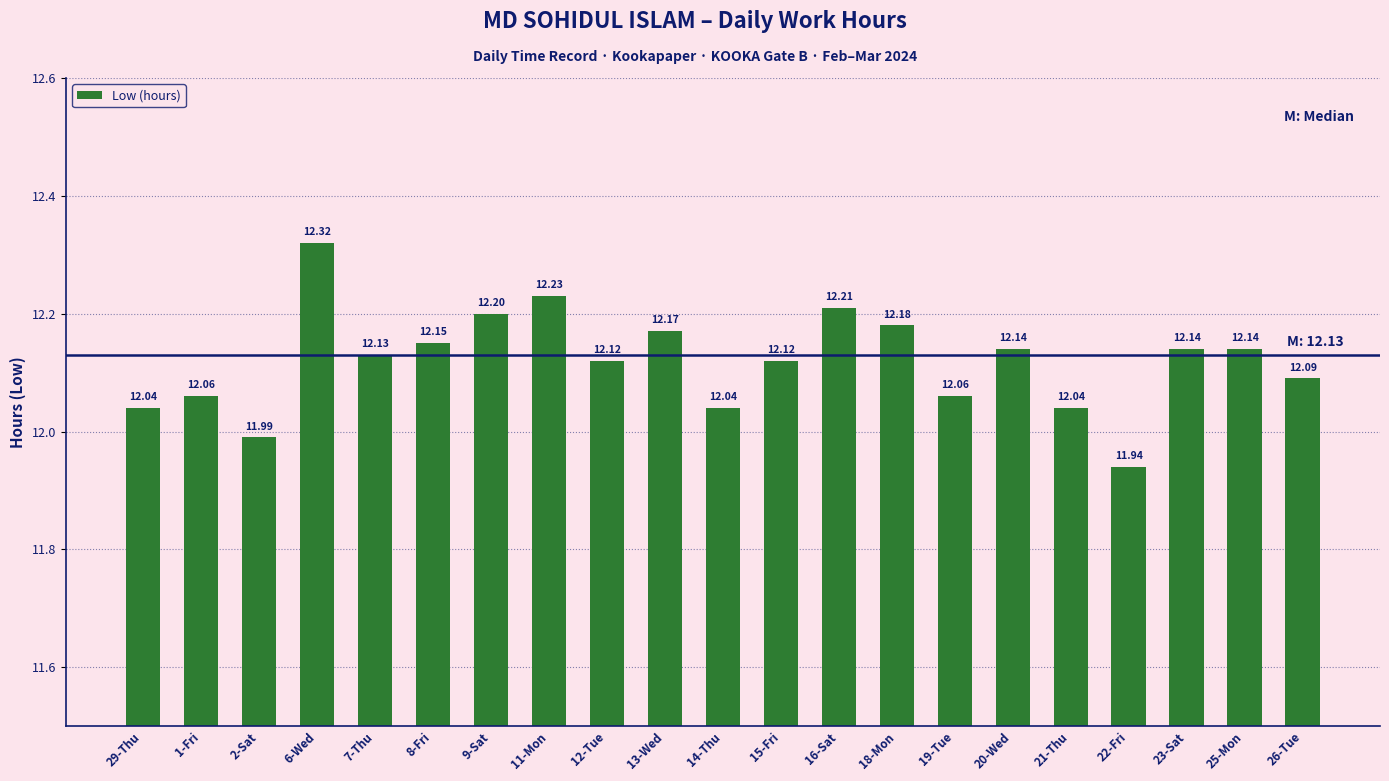

Reading right to left, transcribe all the data shown in this chart.

12.1	12.1	12.1	11.9	12.0	12.1	12.1	12.2	12.2	12.1	12.0	12.2	12.1	12.2	12.2	12.2	12.1	12.3	12.0	12.1	12.0